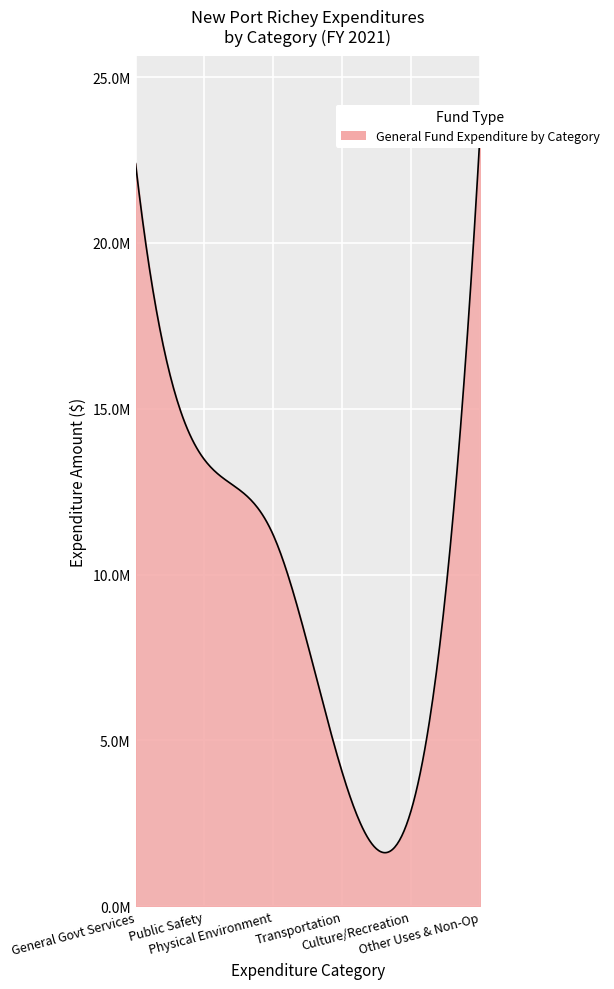

True or false: General Government Services and Transportation cross at least once.

False